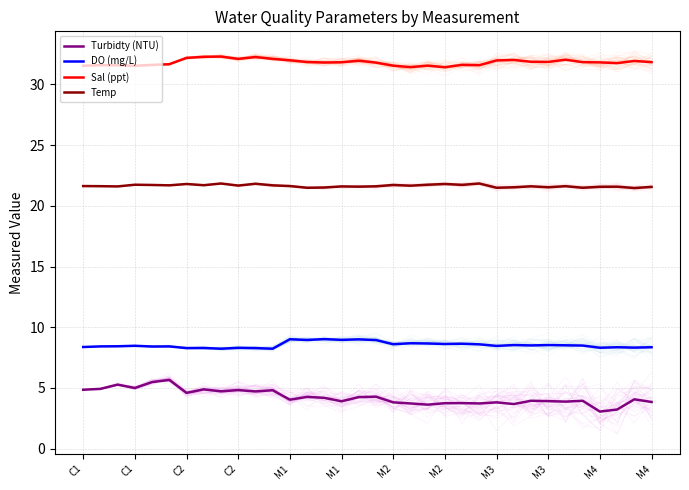

True or false: Turbidty (NTU) and DO (mg/L) intersect in this chart.

False